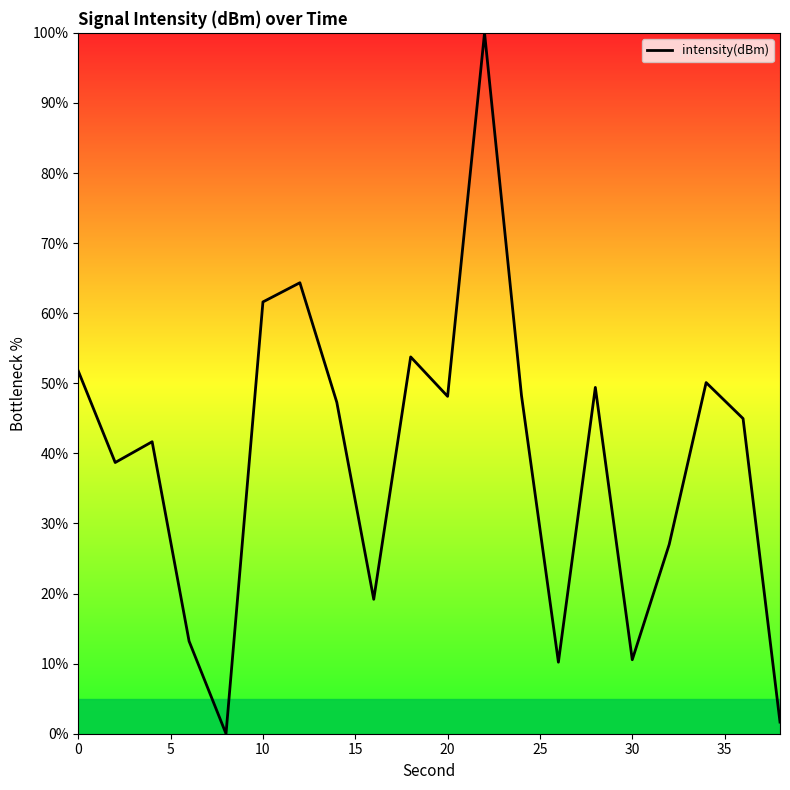

What is the difference between the maximum and minimum values?

100.0